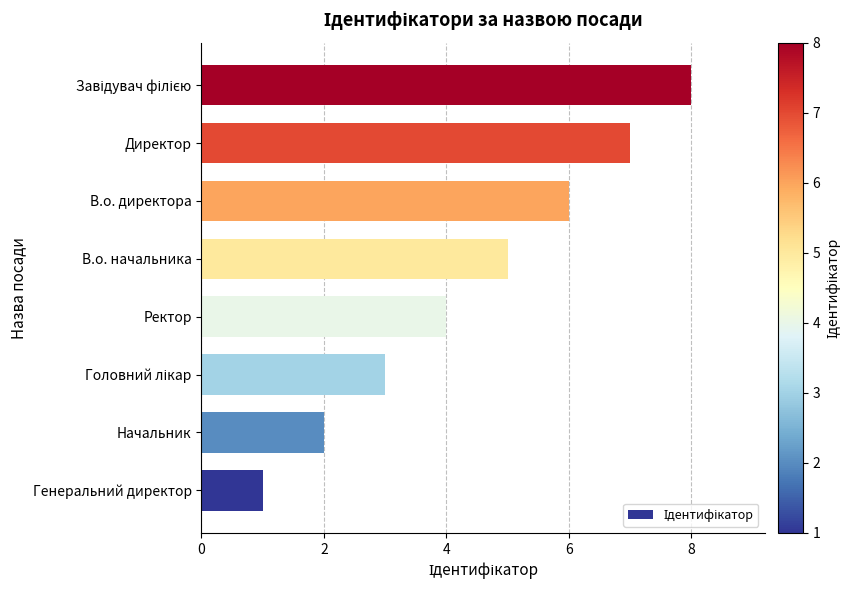

What is the smallest value displayed?

1